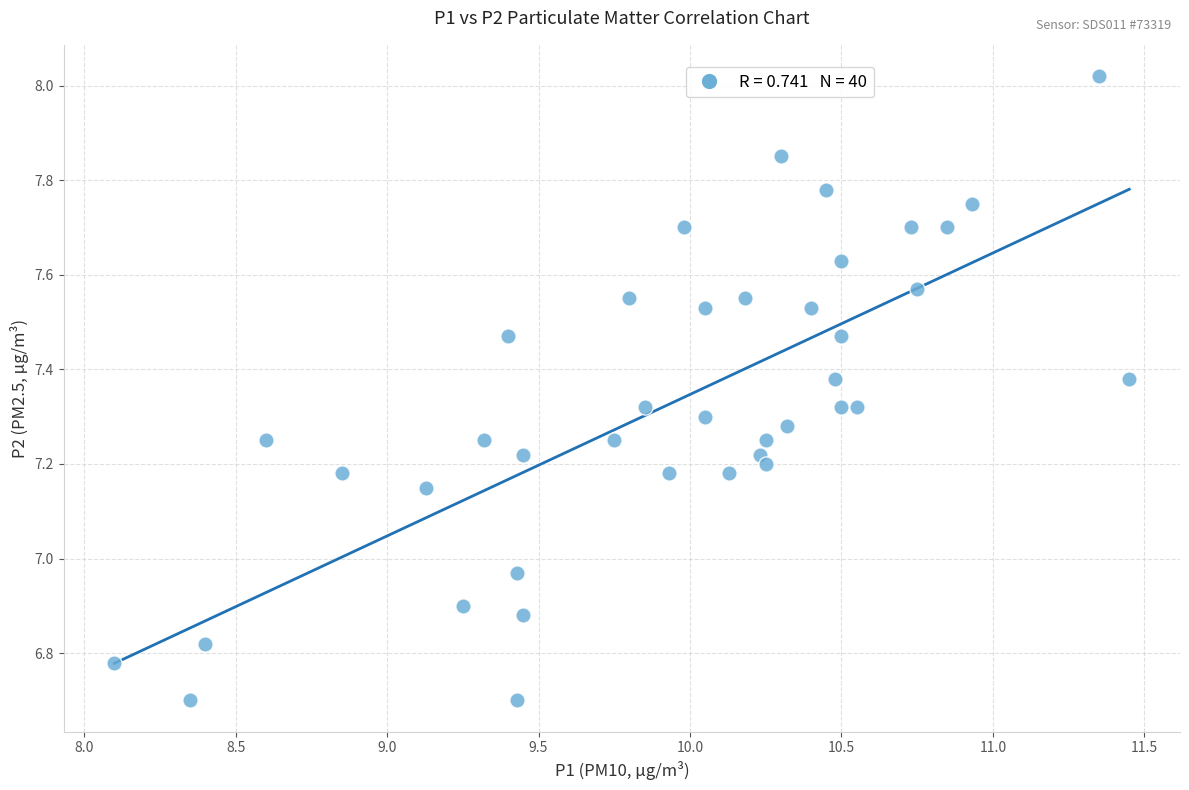

What is the range of Y values (max minus min)?

1.3